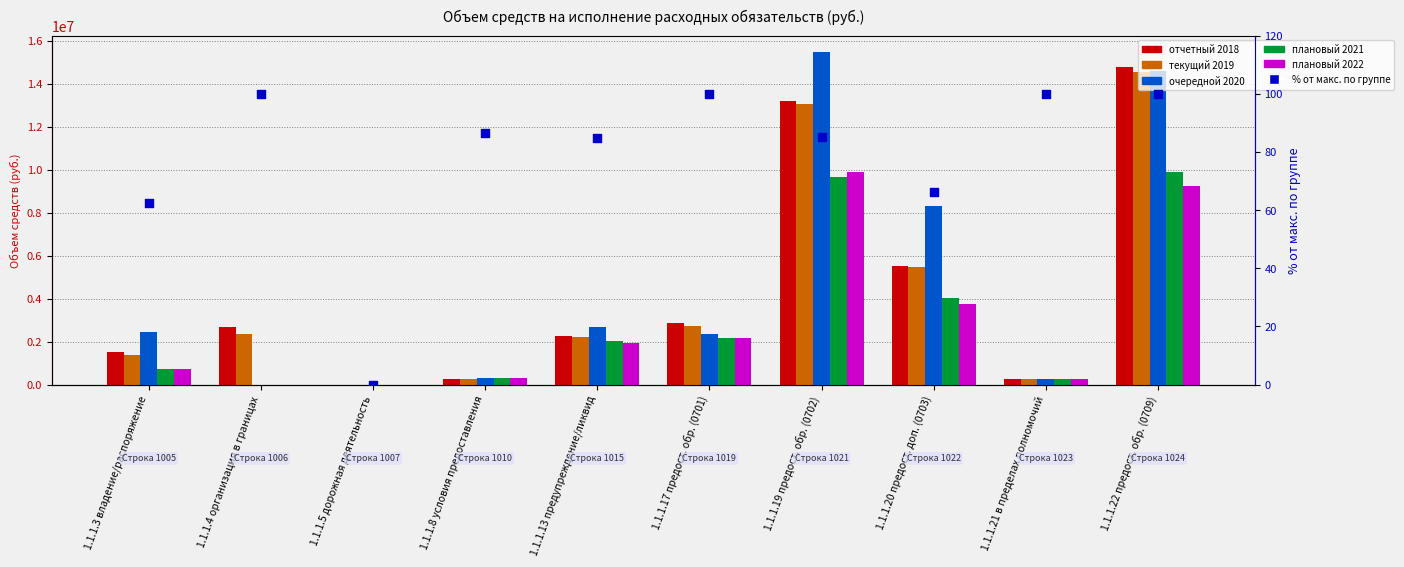

What are all the series names shown in the legend?

отчетный 2018, текущий 2019, очередной 2020, плановый 2021, плановый 2022, % от максимума в группе